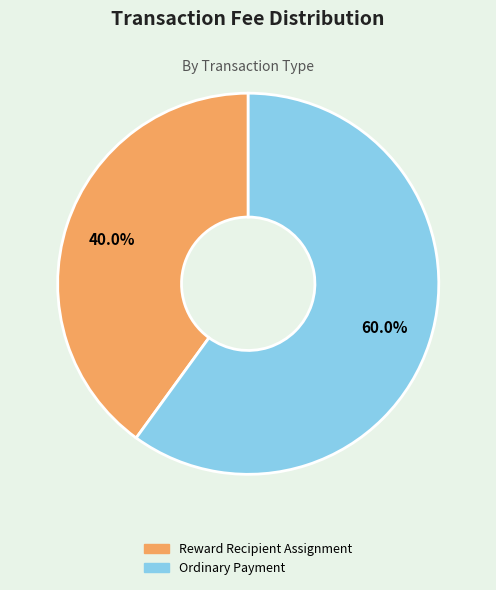

What percentage is the Reward Recipient Assignment slice, to the nearest percent?

40%